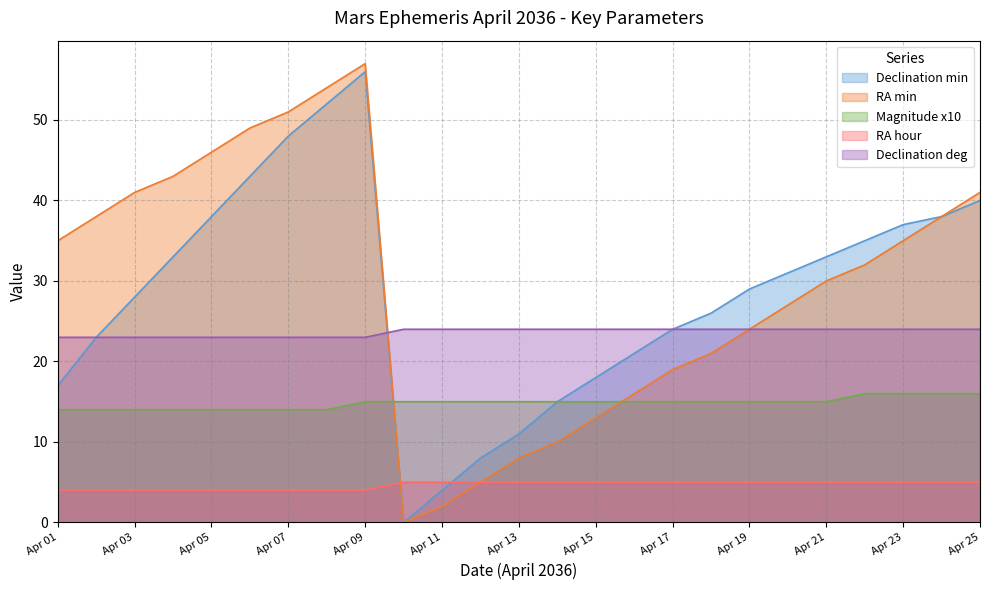

What is the value of the RA hour point at the 8th from the left?

4